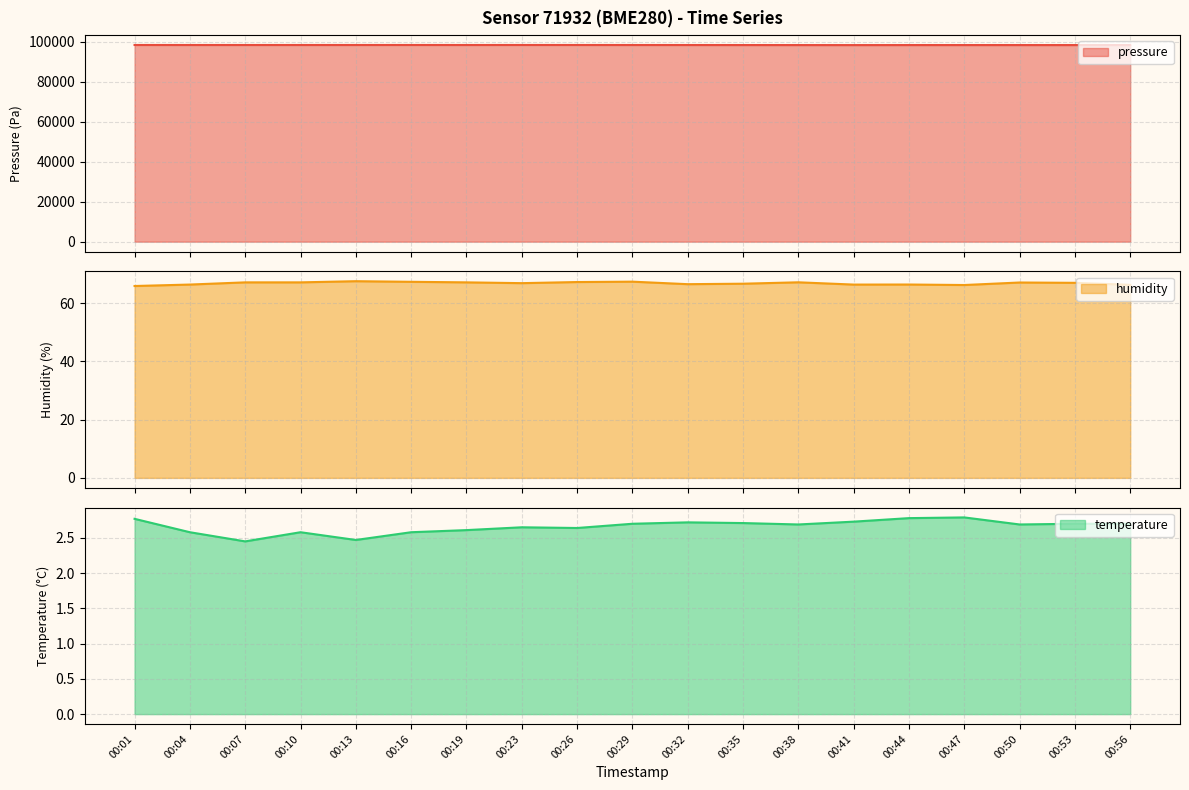

Is the value of humidity at 00:13 greater than the value of pressure at 00:29?

No